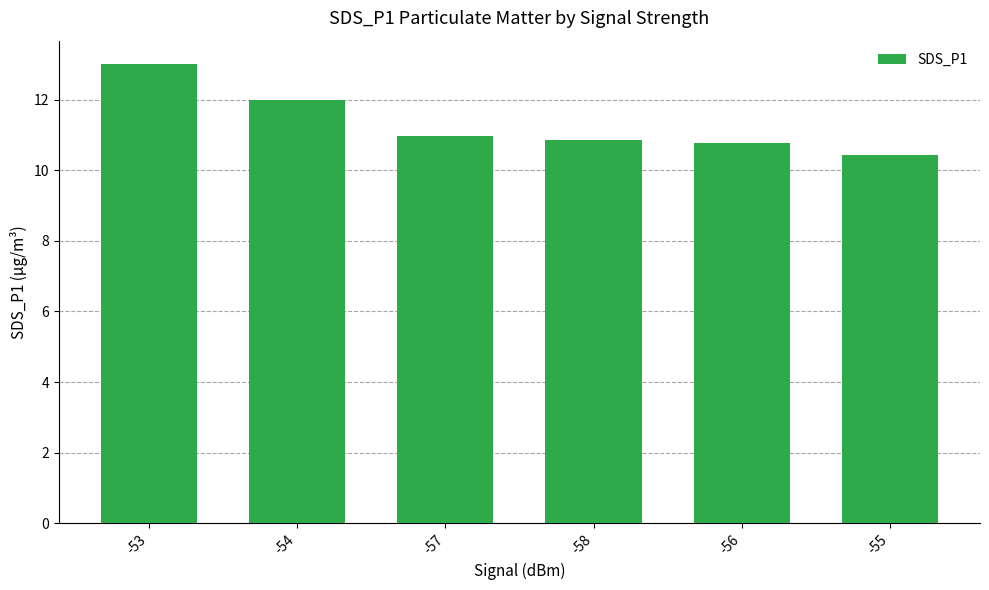

What is the label of the 2nd bar from the left?

-54